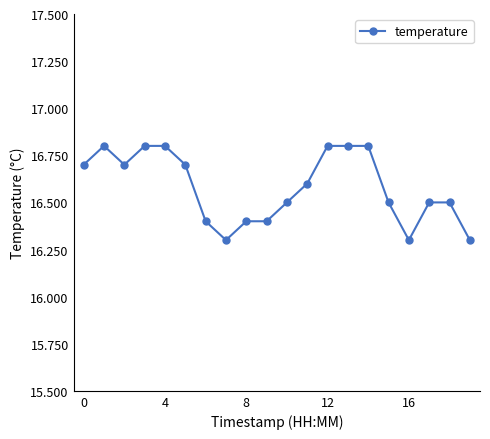

What is the average value?

16.6